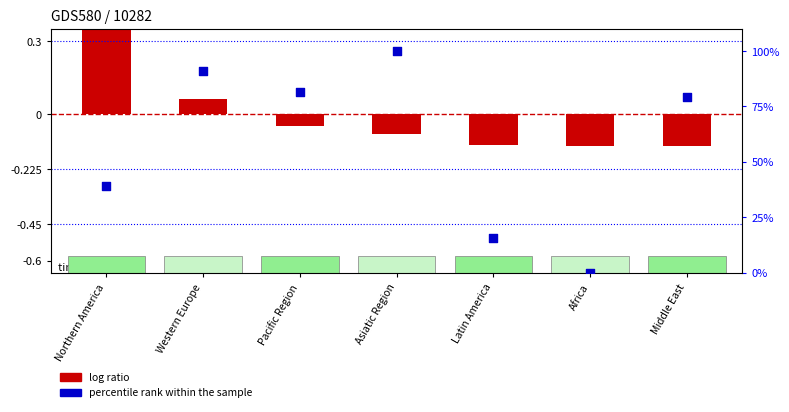

Which series contains the lowest Y value?

log ratio